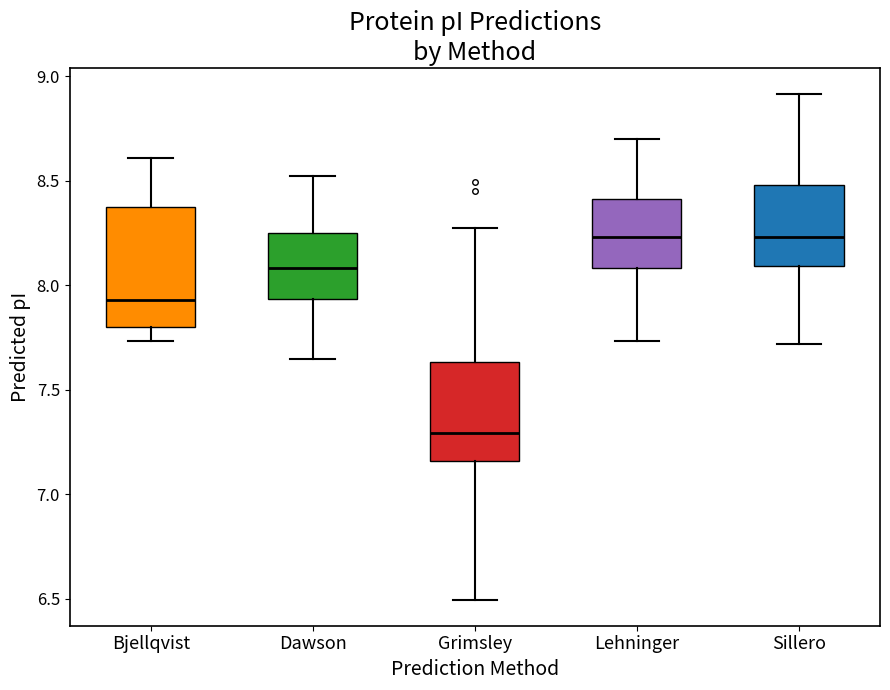

Which box has the lowest median line?

Grimsley